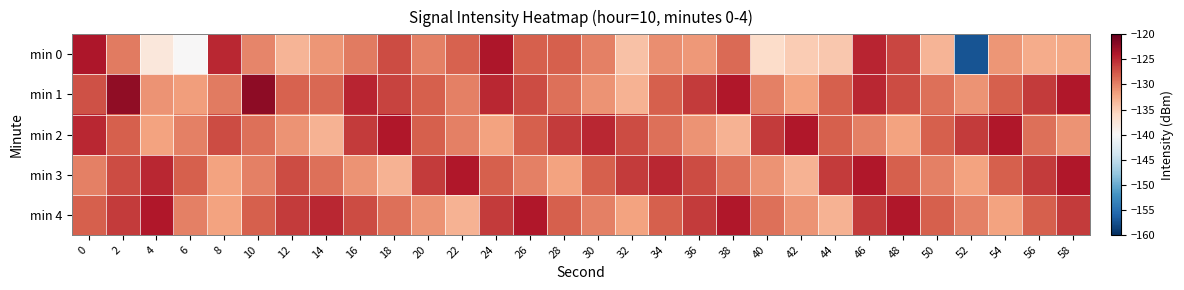

Reading left to right, list all the values displayed in this chart.

min 0: 0=-123.8	2=-129.6	4=-137.8	6=-140.0	8=-124.9	10=-130.3	12=-133.2	14=-131.2	16=-129.6	18=-126.9	20=-129.9	22=-128.3	24=-123.8	26=-128.0	28=-128.1	30=-129.9	32=-134.2	34=-130.7	36=-131.3	38=-128.6	40=-136.3	42=-134.9	44=-134.7	46=-124.7	48=-126.7	50=-133.2	52=-157.3	54=-131.1	56=-132.6	58=-132.4
min 1: 0=-127.2	2=-122.3	4=-131.0	6=-131.6	8=-129.6	10=-122.0	12=-128.2	14=-128.4	16=-124.8	18=-126.5	20=-128.0	22=-130.0	24=-125.0	26=-127.0	28=-129.0	30=-131.0	32=-133.0	34=-128.0	36=-126.0	38=-124.0	40=-130.0	42=-132.0	44=-128.0	46=-125.0	48=-127.0	50=-129.0	52=-131.0	54=-128.0	56=-126.0	58=-124.0
min 2: 0=-125.0	2=-128.0	4=-132.0	6=-130.0	8=-127.0	10=-129.0	12=-131.0	14=-133.0	16=-126.0	18=-124.0	20=-128.0	22=-130.0	24=-132.0	26=-128.0	28=-126.0	30=-125.0	32=-127.0	34=-129.0	36=-131.0	38=-133.0	40=-126.0	42=-124.0	44=-128.0	46=-130.0	48=-132.0	50=-128.0	52=-126.0	54=-124.0	56=-129.0	58=-131.0
min 3: 0=-130.0	2=-127.0	4=-125.0	6=-128.0	8=-132.0	10=-130.0	12=-127.0	14=-129.0	16=-131.0	18=-133.0	20=-126.0	22=-124.0	24=-128.0	26=-130.0	28=-132.0	30=-128.0	32=-126.0	34=-125.0	36=-127.0	38=-129.0	40=-131.0	42=-133.0	44=-126.0	46=-124.0	48=-128.0	50=-130.0	52=-132.0	54=-128.0	56=-126.0	58=-124.0
min 4: 0=-128.0	2=-126.0	4=-124.0	6=-130.0	8=-132.0	10=-128.0	12=-126.0	14=-125.0	16=-127.0	18=-129.0	20=-131.0	22=-133.0	24=-126.0	26=-124.0	28=-128.0	30=-130.0	32=-132.0	34=-128.0	36=-126.0	38=-124.0	40=-129.0	42=-131.0	44=-133.0	46=-126.0	48=-124.0	50=-128.0	52=-130.0	54=-132.0	56=-128.0	58=-126.0